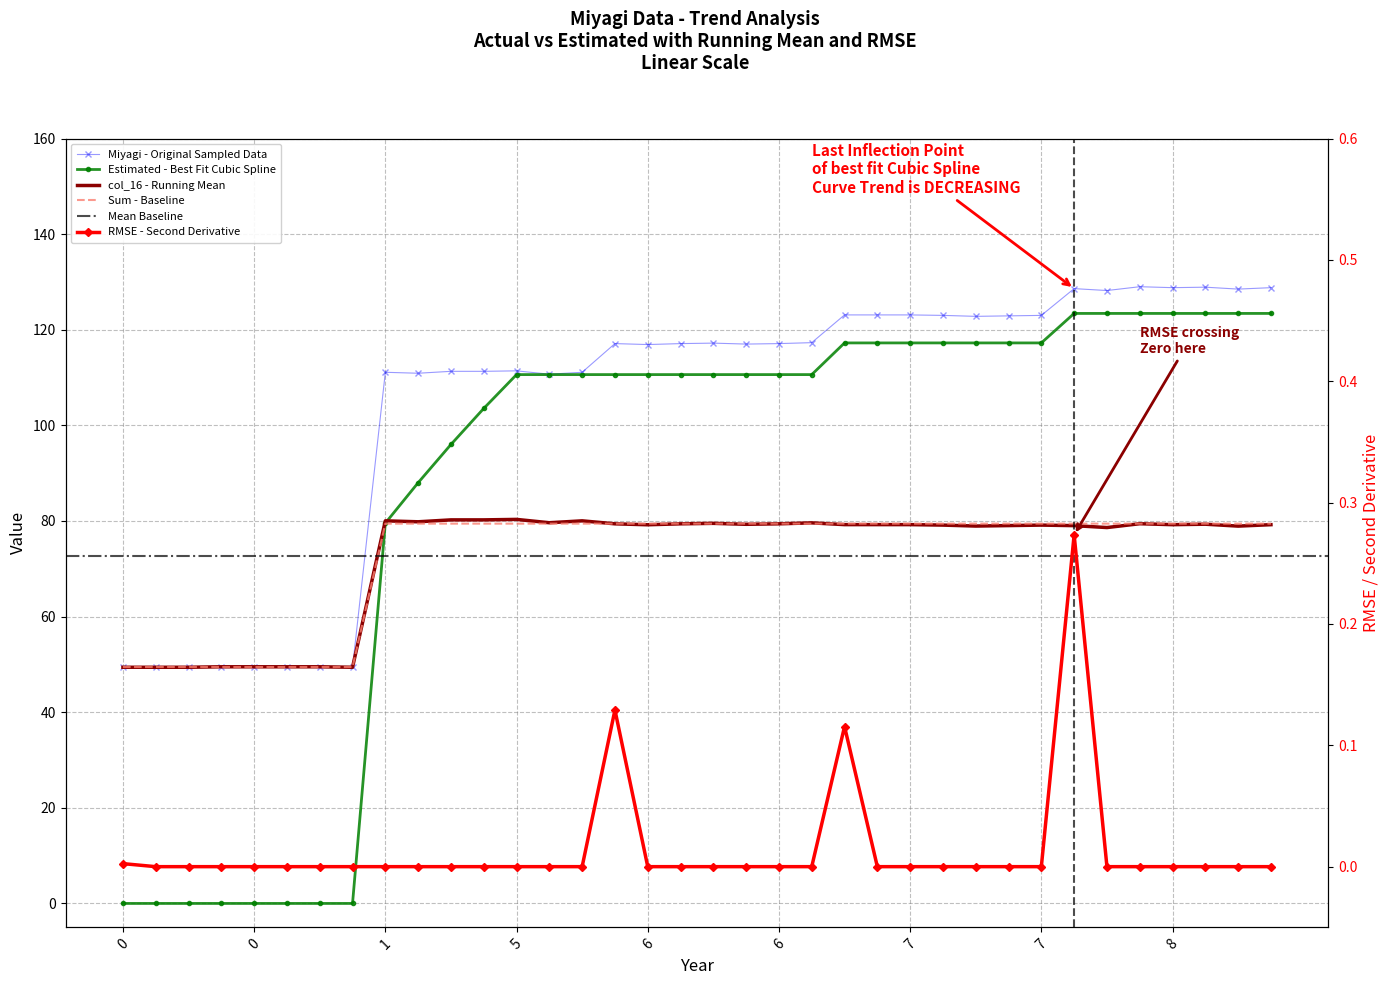

What value does the col_16 series have at 8?

79.4